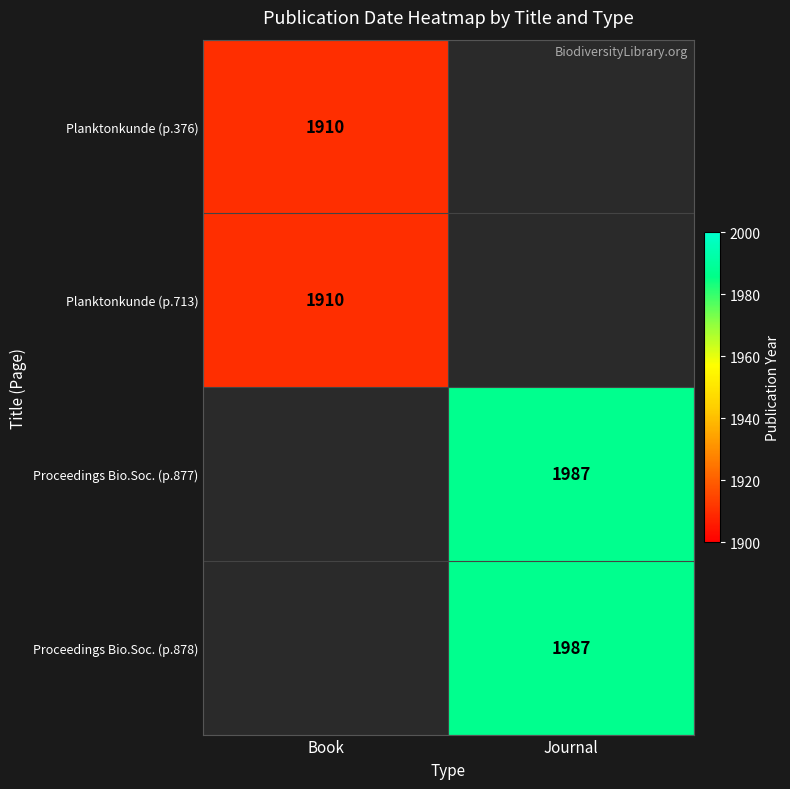

The Planktonkunde (p.376) series shows 1910 at Book. True or false?

True